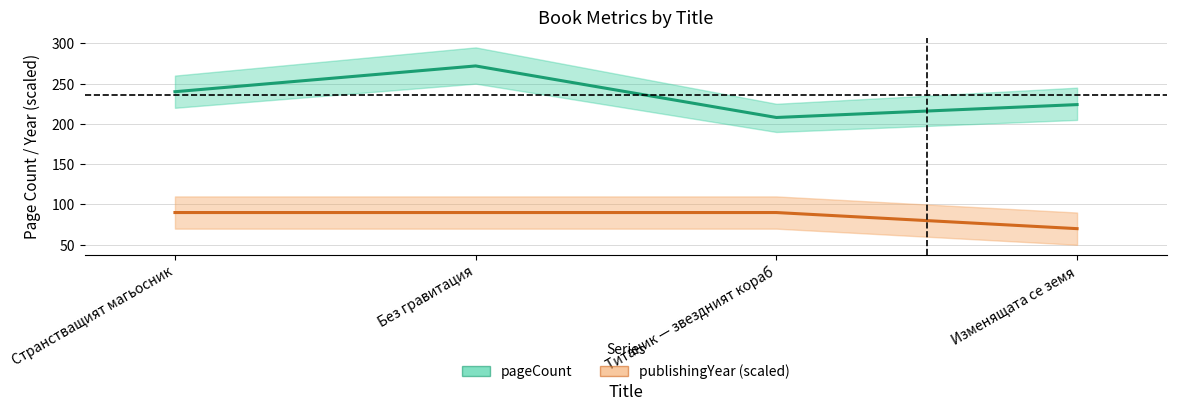

What is the value of the publishingYear (scaled) point at the 2nd from the left?

90